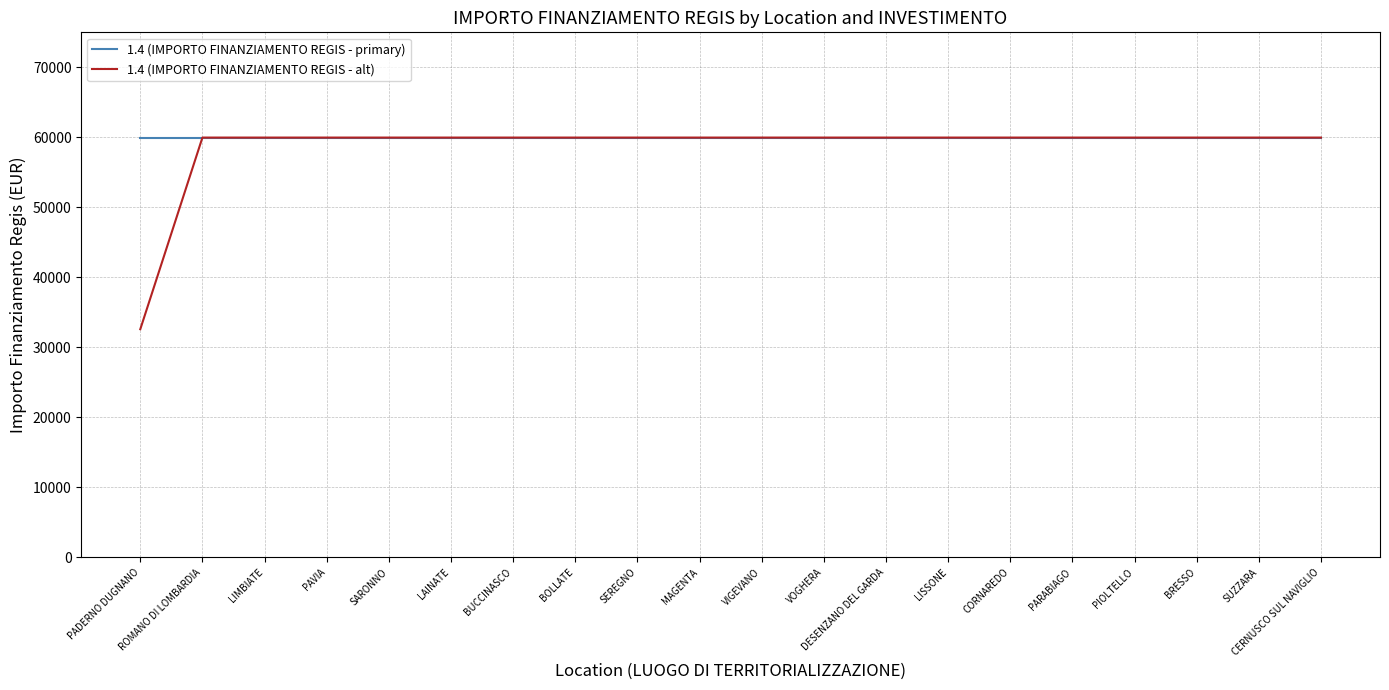

Read the 1.4 (IMPORTO FINANZIAMENTO REGIS - alt) value at LIMBIATE, to the nearest 10.

59970